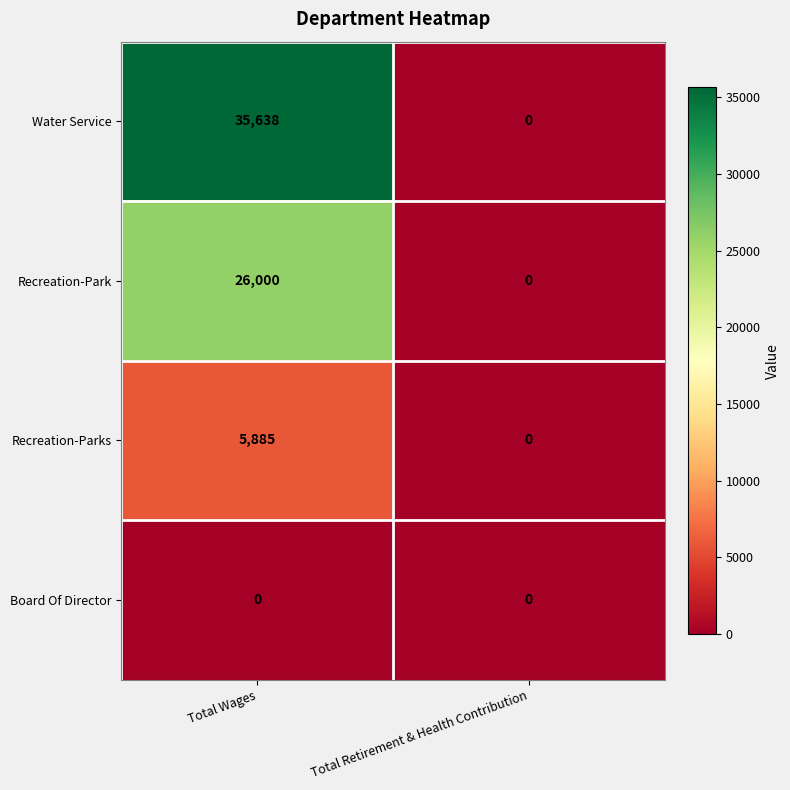

Rank the series by their average value, from lowest to highest.

Board Of Director, Recreation-Parks, Recreation-Park, Water Service